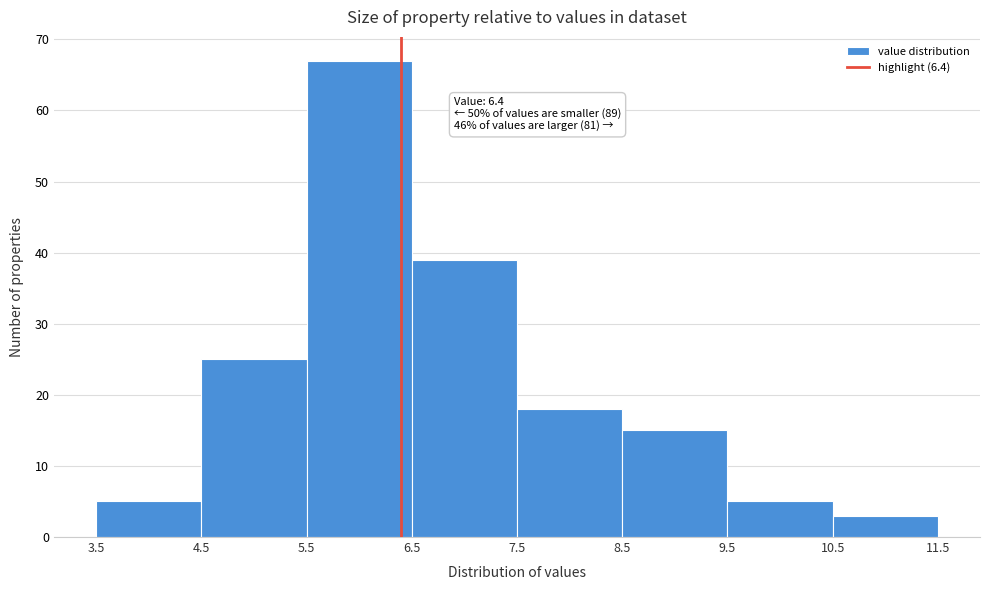

Which range on the x-axis has the tallest bar?

5.5 to 6.5